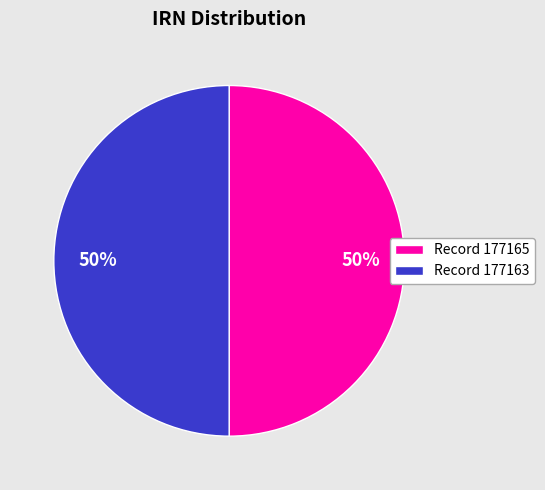

The Record 177163 slice represents 50% of the pie. True or false?

True